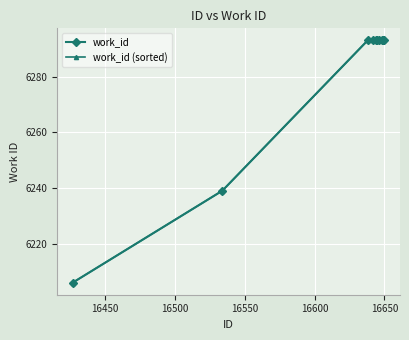

Is this an area chart (filled region under the line)?

No